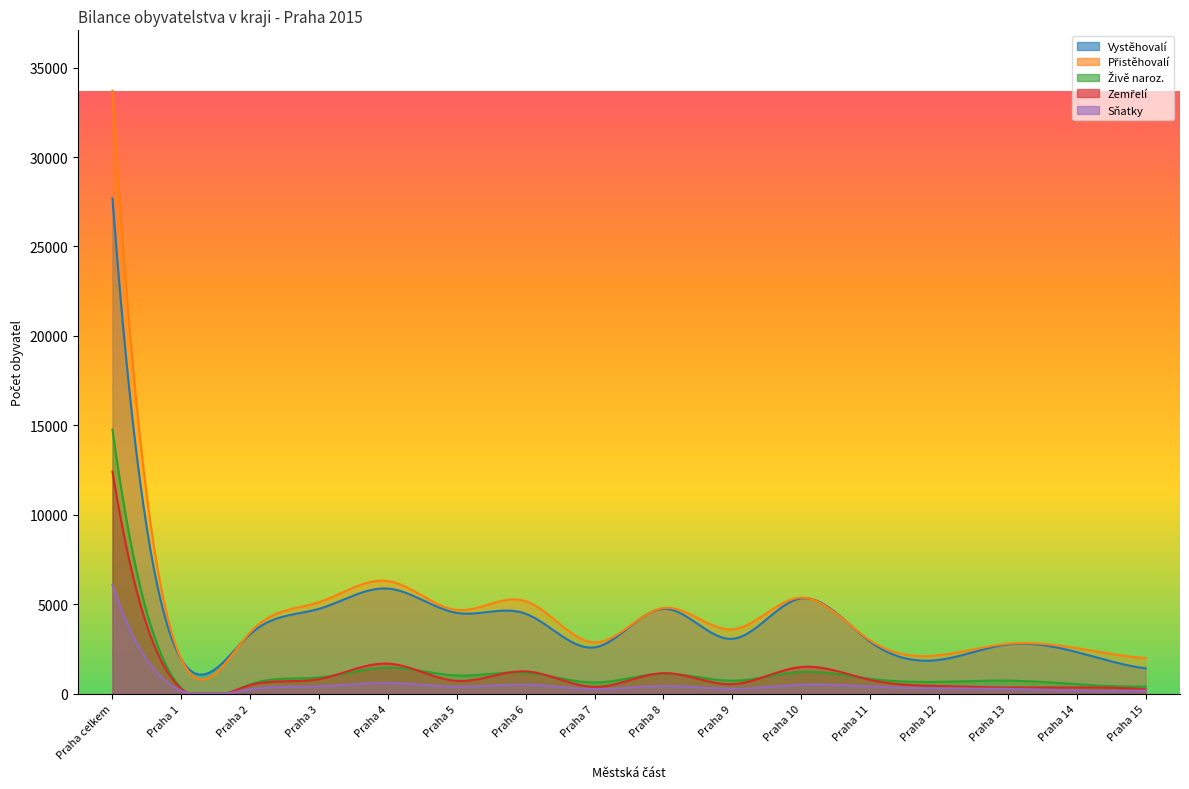

Between Praha 12 and Praha 4, which is larger?

Praha 4